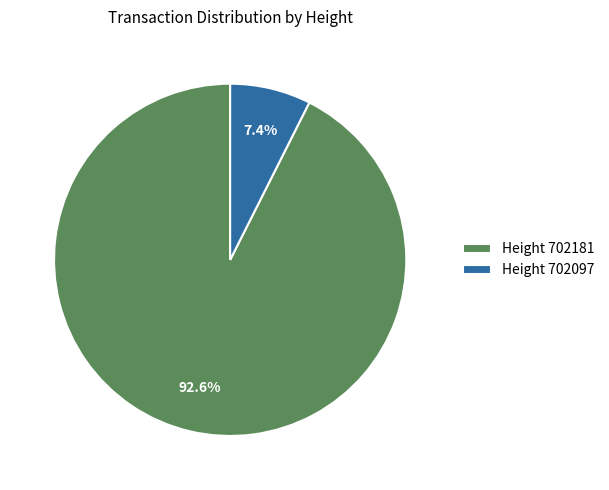

Combined, what portion of the pie is Height 702181 and Height 702097?

100.0%